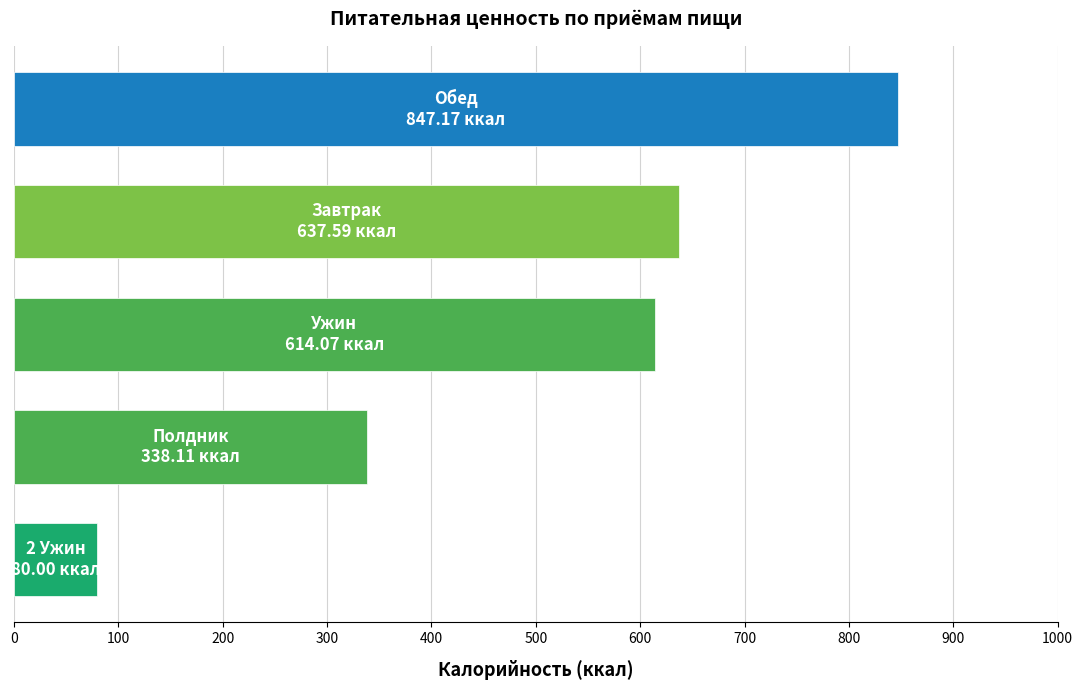

Count the number of data series in this chart.

1